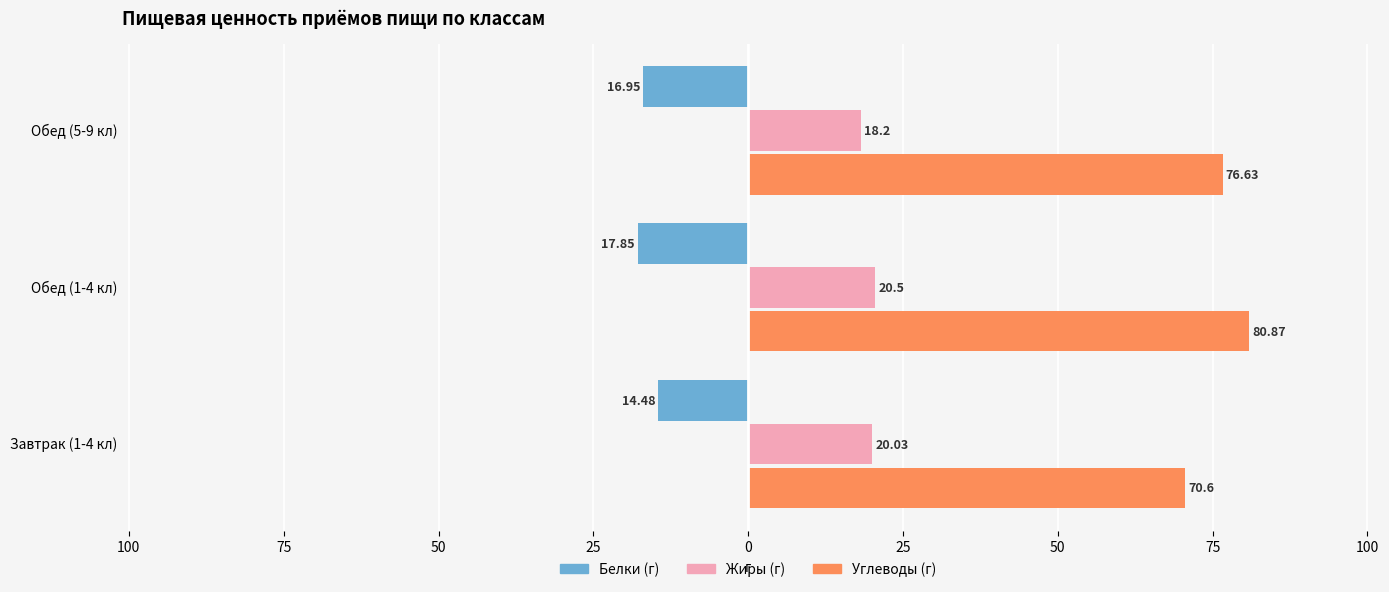

What is the value of the Жиры bar at the 3rd from the left?

18.2